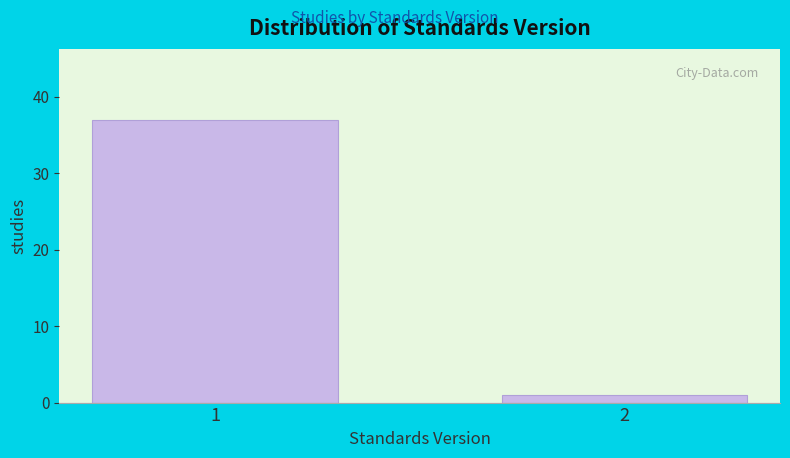

Reading left to right, list all the values displayed in this chart.

1=37	2=1